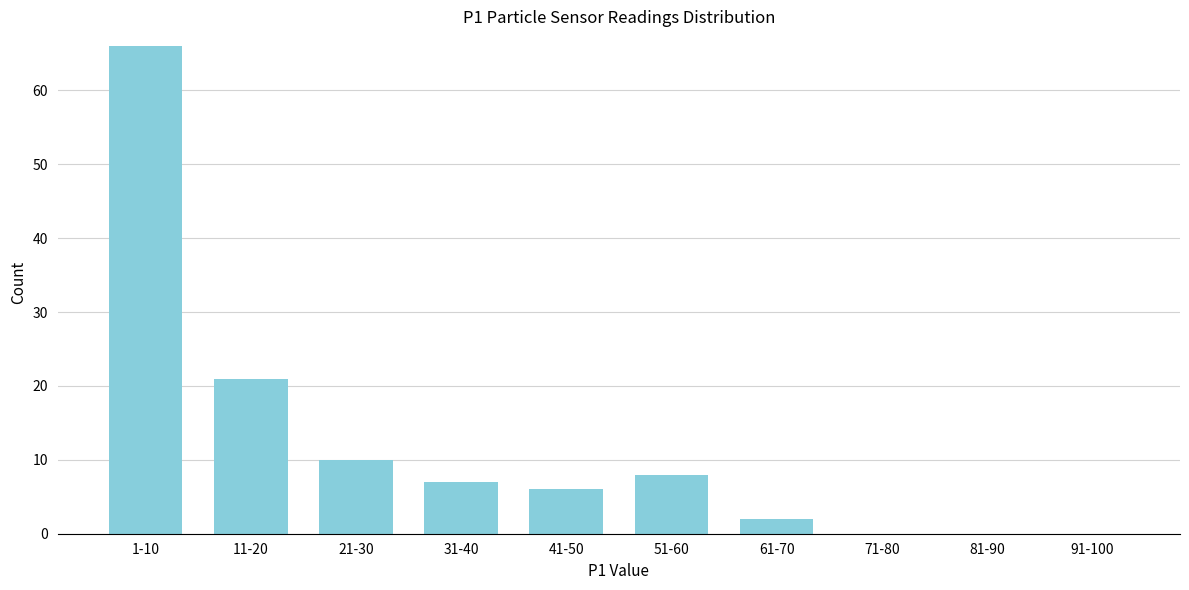

Reading left to right, transcribe all the data shown in this chart.

1-10=66	11-20=21	21-30=10	31-40=7	41-50=6	51-60=8	61-70=2	71-80=0	81-90=0	91-100=0